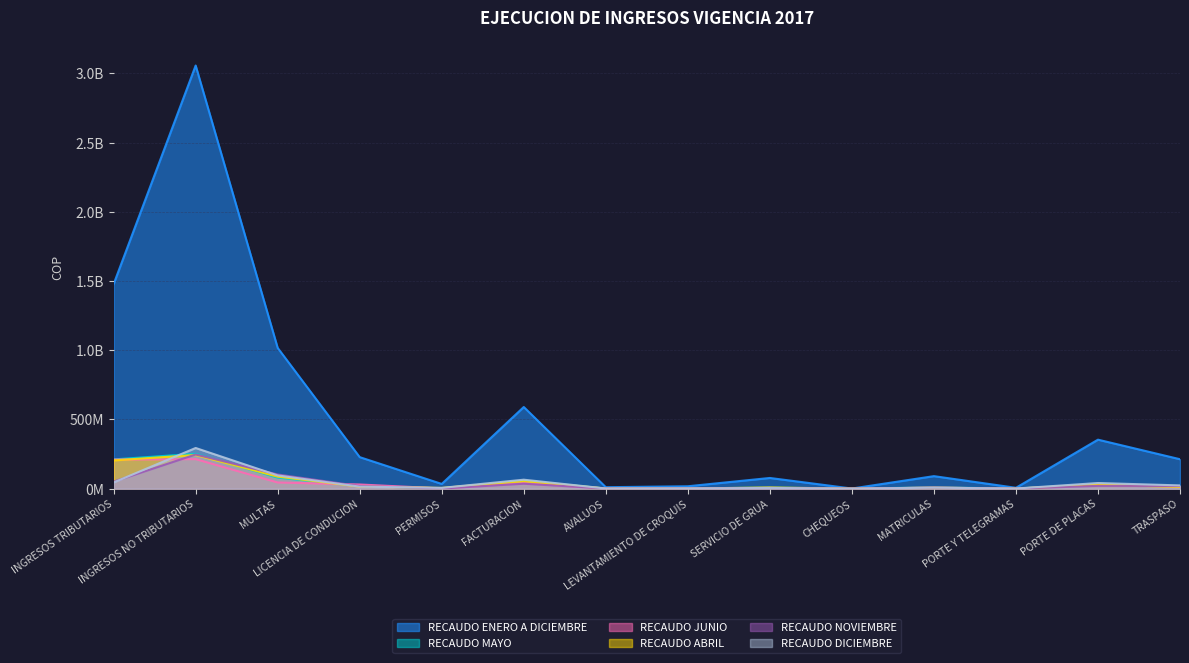

How many values in the RECAUDO ABRIL series exceed 12456873?

6